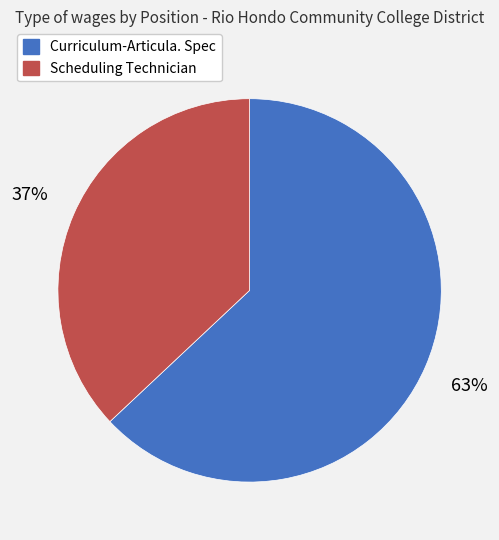

What is the smallest slice in the pie chart?

Scheduling Technician